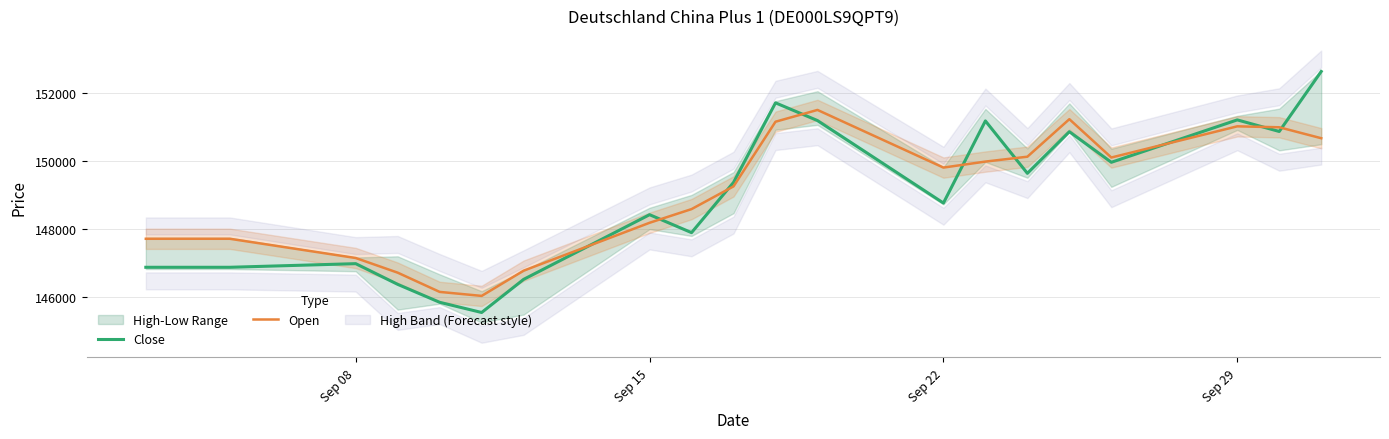

How many categories are shown in the chart?

21